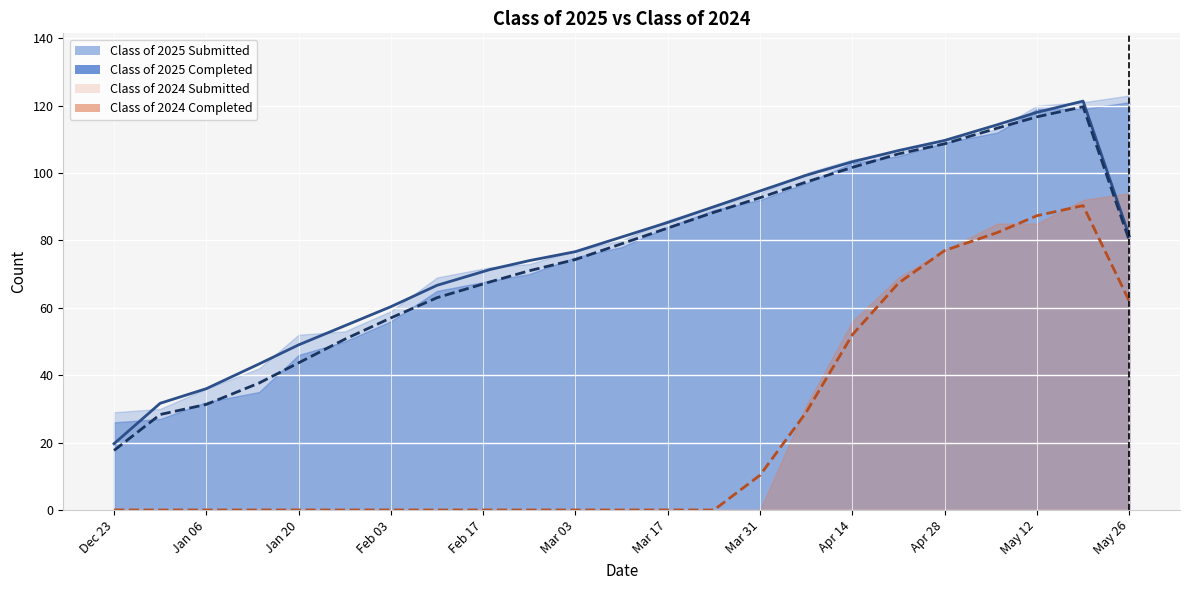

What is the lowest value of the Class of 2025 Completed series?

26